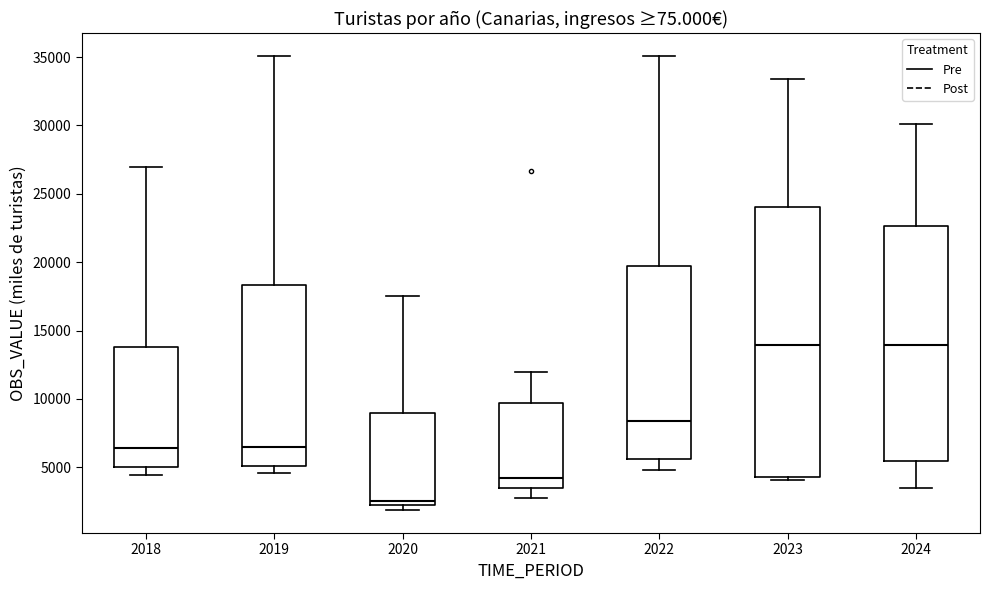

Reading left to right, transcribe this box plot: for each box, give where its median line is, the range the box spans, and where its two whiskers end, as read against the y-axis. The values are not printed on the chart, so give them approximately, as read against the axis.

2018: median 6500, box 5000 to 14000, whiskers 4500 to 27000
2019: median 6500, box 5000 to 18500, whiskers 4500 to 35000
2020: median 2500 (just above the box's lower edge), box 2500 to 9000, whiskers 2000 to 17500
2021: median 4000, box 3500 to 9500, whiskers 2500 to 12000
2022: median 8500, box 5500 to 20000, whiskers 5000 to 35000
2023: median 14000, box 4500 to 24000, whiskers 4000 to 33500
2024: median 14000, box 5500 to 22500, whiskers 3500 to 30000